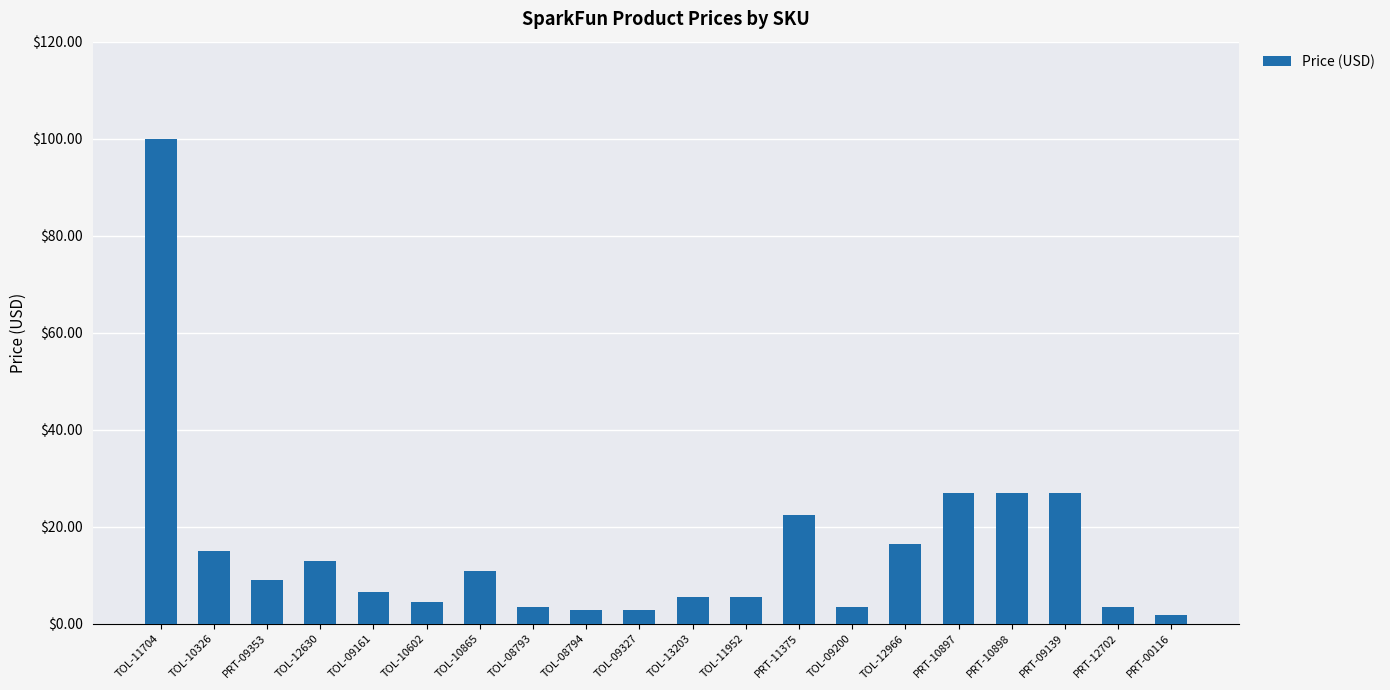

What position from the right is TOL-10602?

15